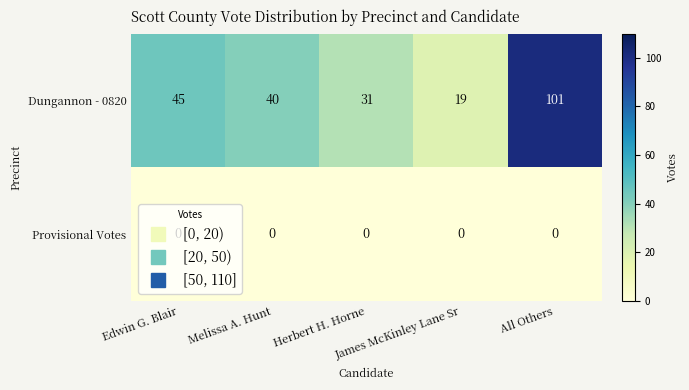

What is the difference between the maximum and minimum values in the Dungannon - 0820 series?

82